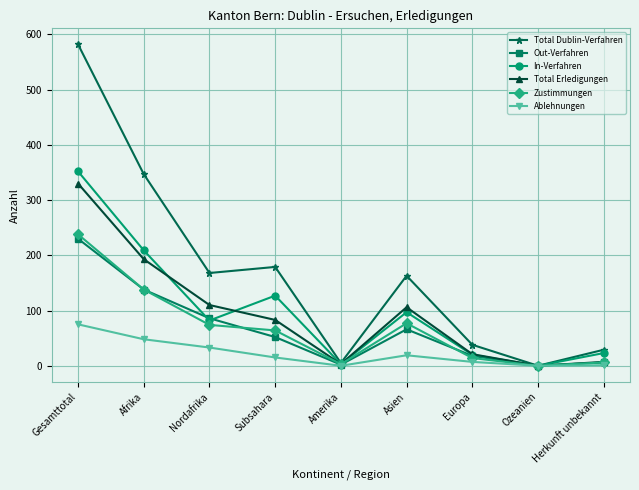

How many values in Zustimmungen are above zero?

8